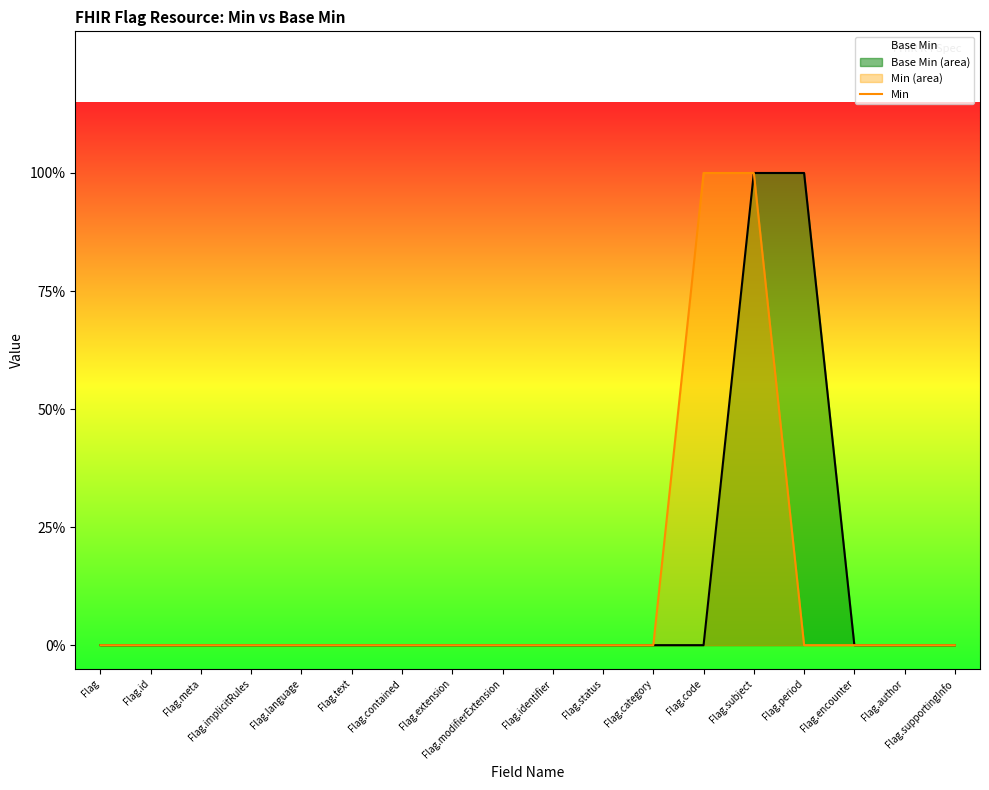

What is the highest value of the Min series?

1